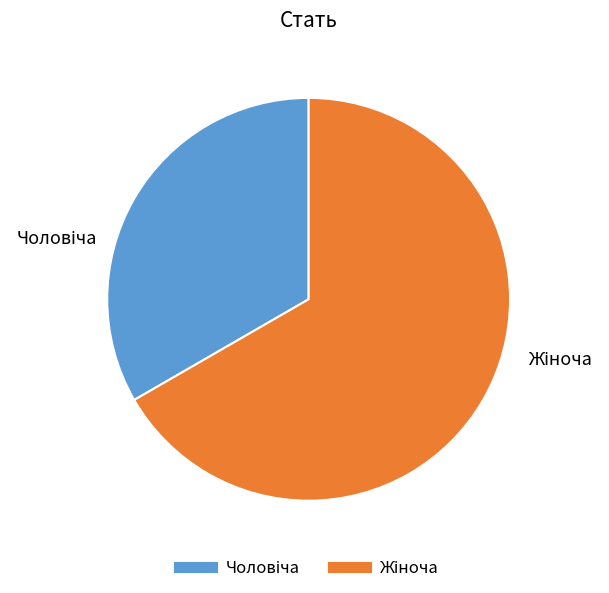

Does any single category account for the majority?

Yes